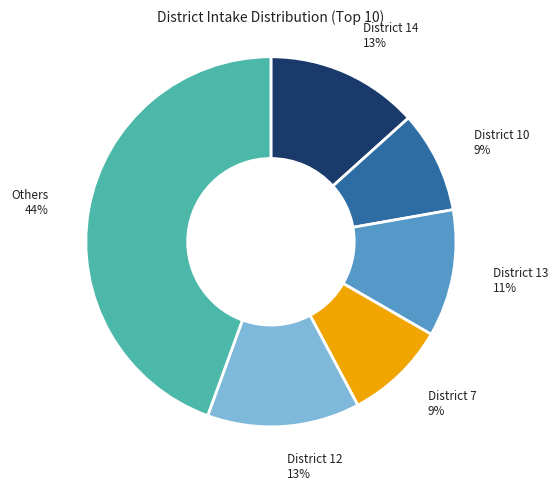

Is there any slice that represents more than half of the pie?

No